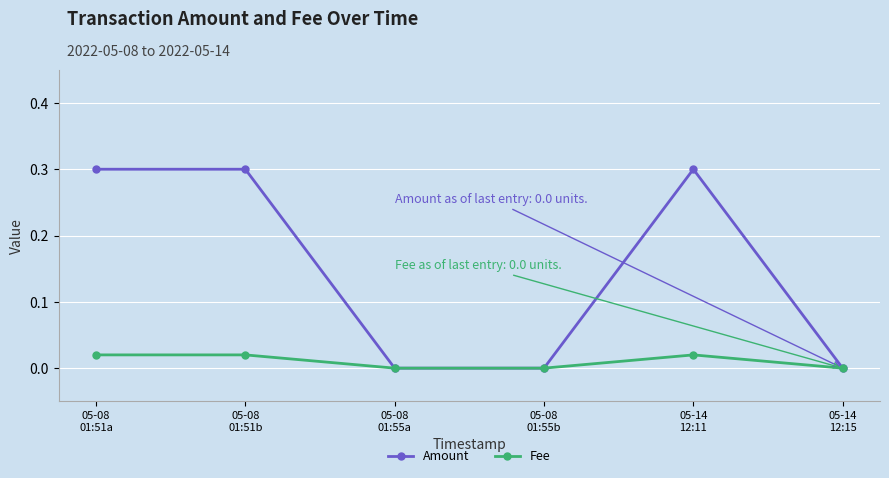

List the series in order of their overall mean, lowest first.

Fee, Amount